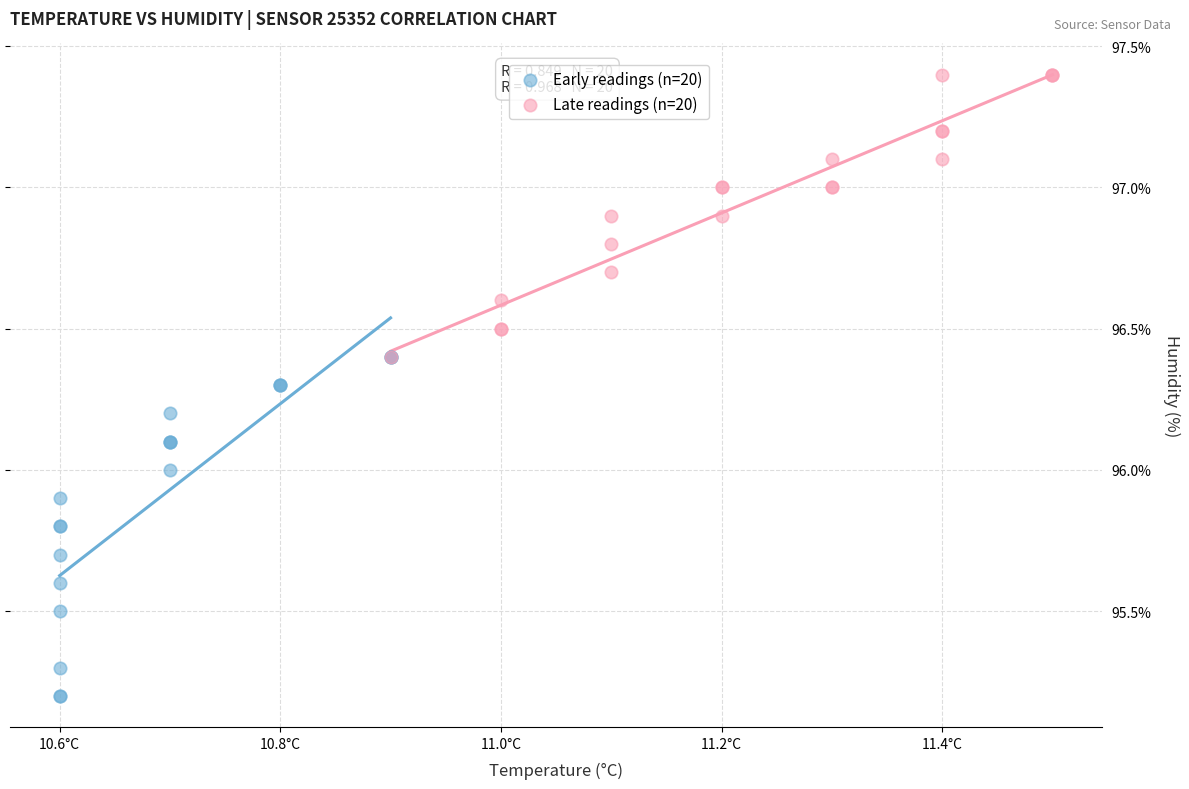

Which series has the widest spread of Y values?

Early readings (n=20)